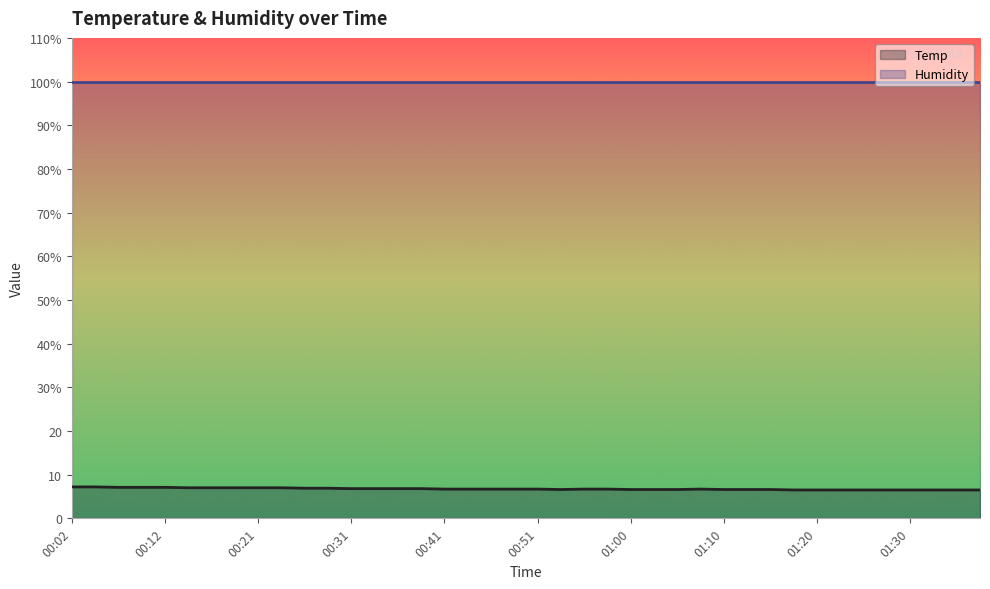

What is the average value of the Humidity (line) series?

99.9